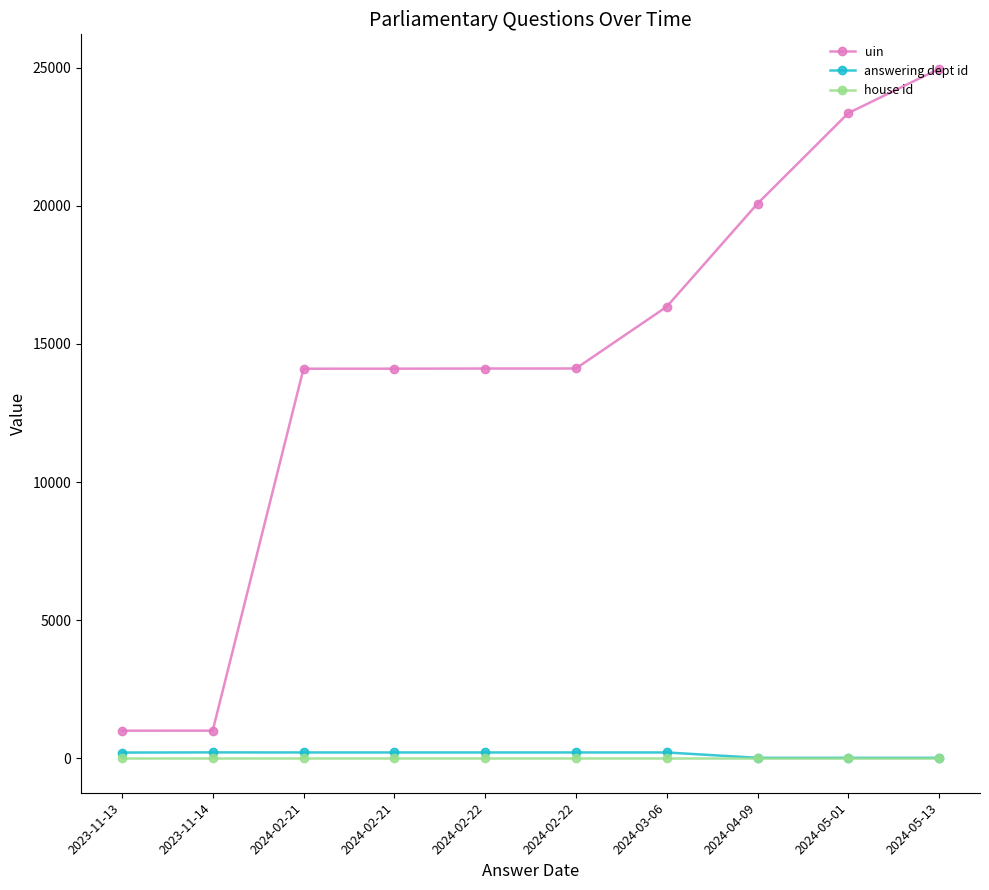

What is the sum of the answering dept id values at 2024-02-22 and 2024-05-13?

228